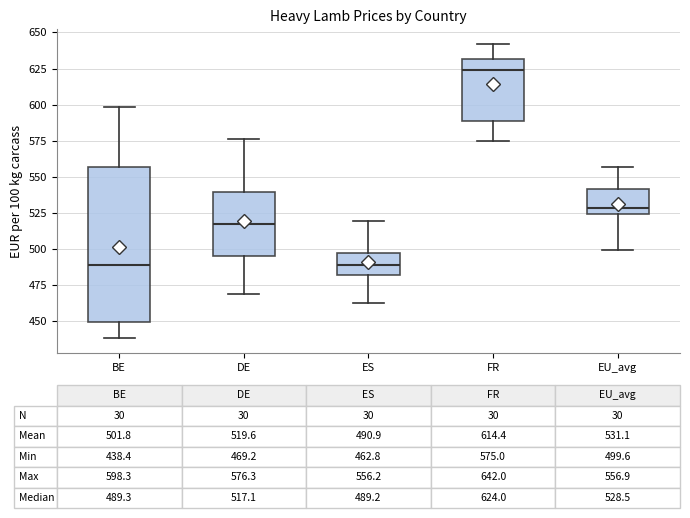

Which box is the tallest, from its lower edge to its upper edge?

BE